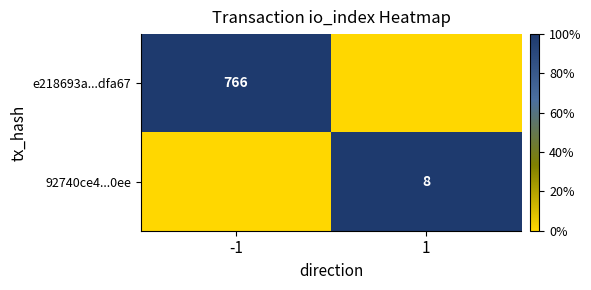

At which category does the chart reach its minimum across all series?

1